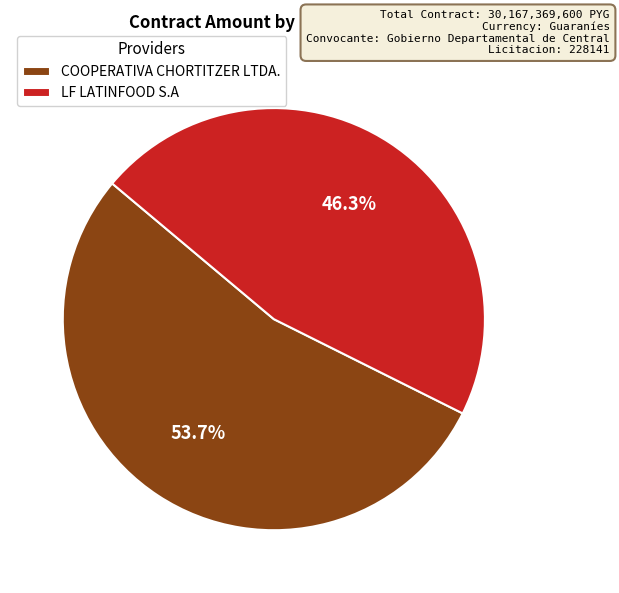

What percentage do COOPERATIVA CHORTITZER LTDA. and LF LATINFOOD S.A together represent?

100.0%